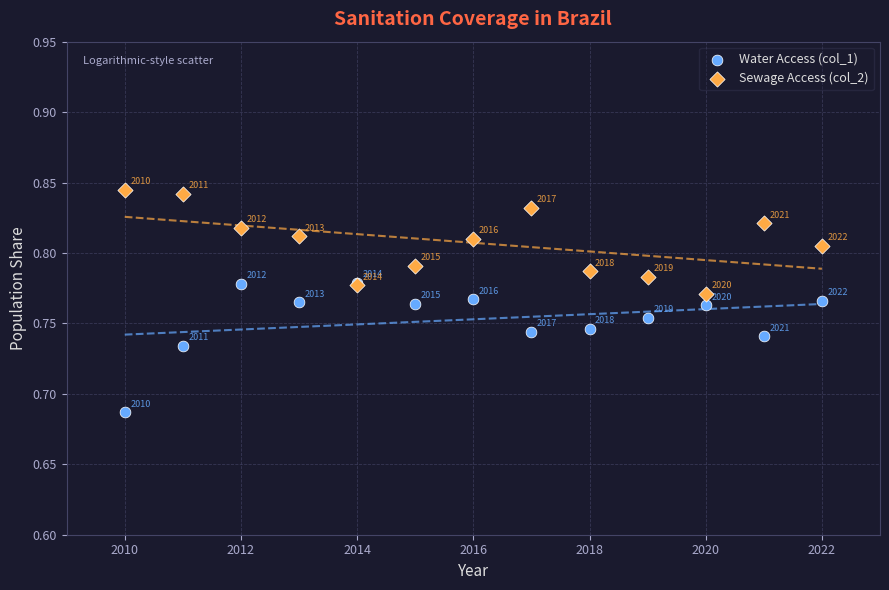

Which series reaches the minimum Y coordinate?

Water Access (col_1)